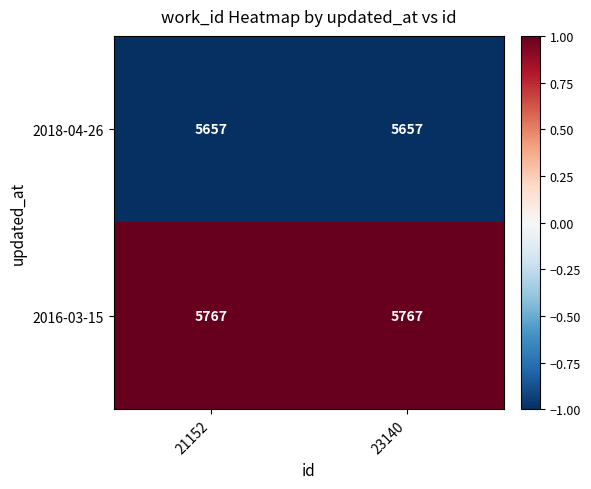

At 21152, list the series in order from largest to smallest.

2016-03-15, 2018-04-26